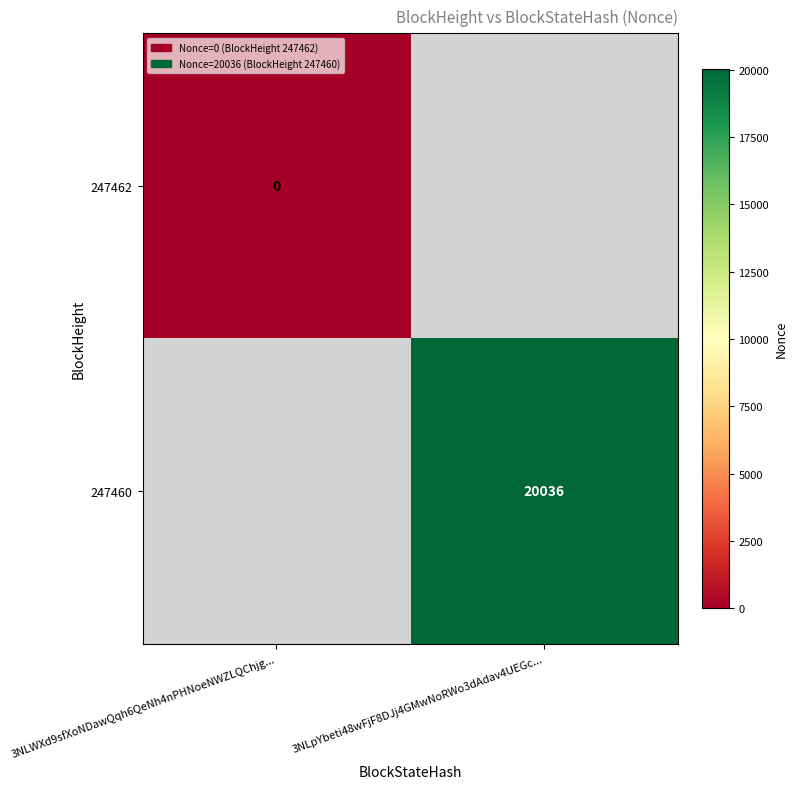

List the labels in order of 247462 value, smallest first.

3NLpYbeti48wFjF8DJj4GMwNoRWo3dAdav4UEGc..., 3NLWXd9sfXoNDawQqh6QeNh4nPHNoeNWZLQChjg...